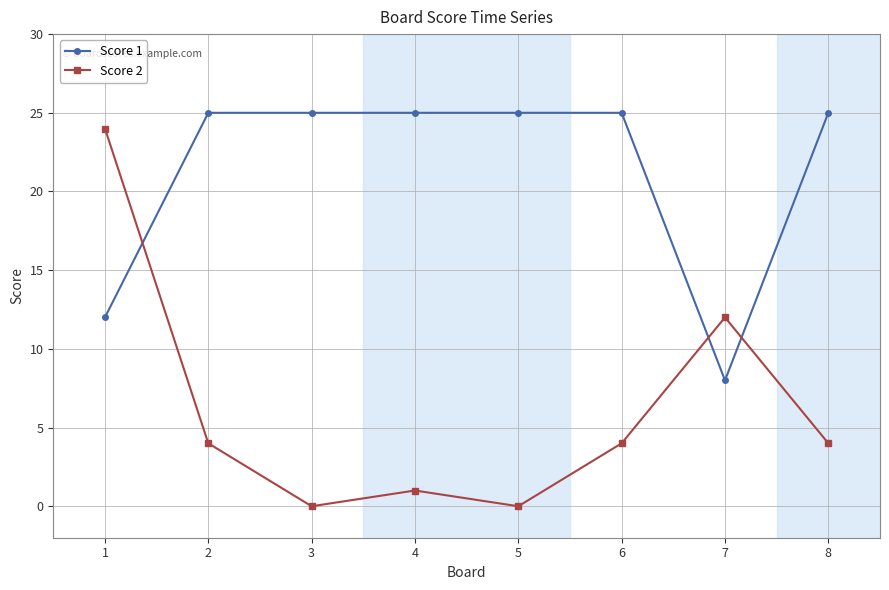

What is the sum of the Score 1 values at 5 and 3?

50